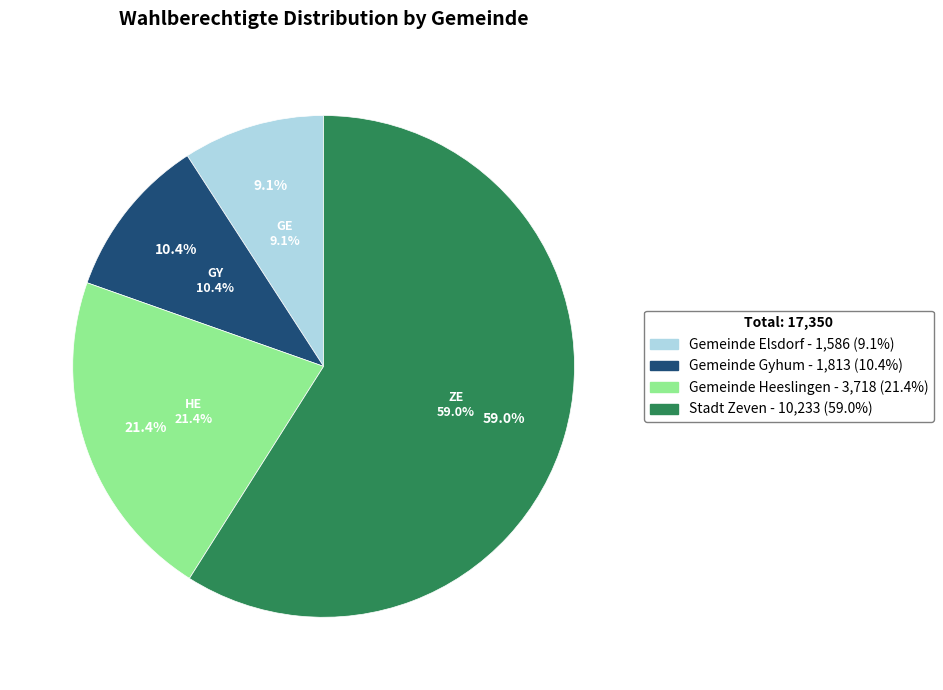

Do Gemeinde Heeslingen and Gemeinde Gyhum together represent more than half of the pie?

No